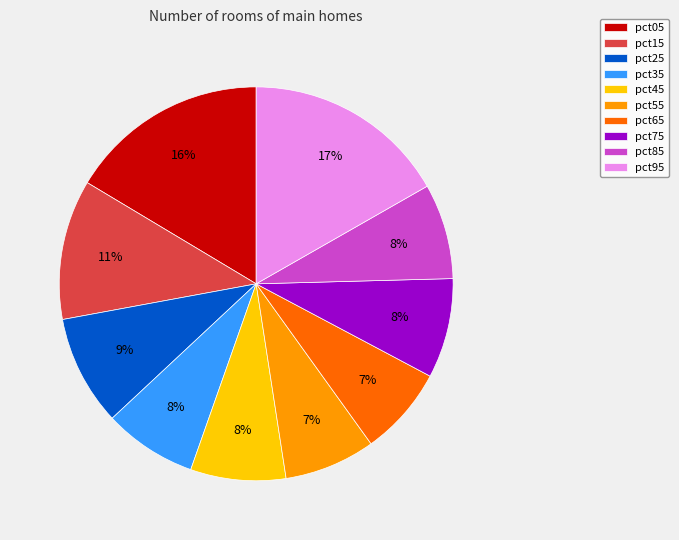

Does any single category account for the majority?

No